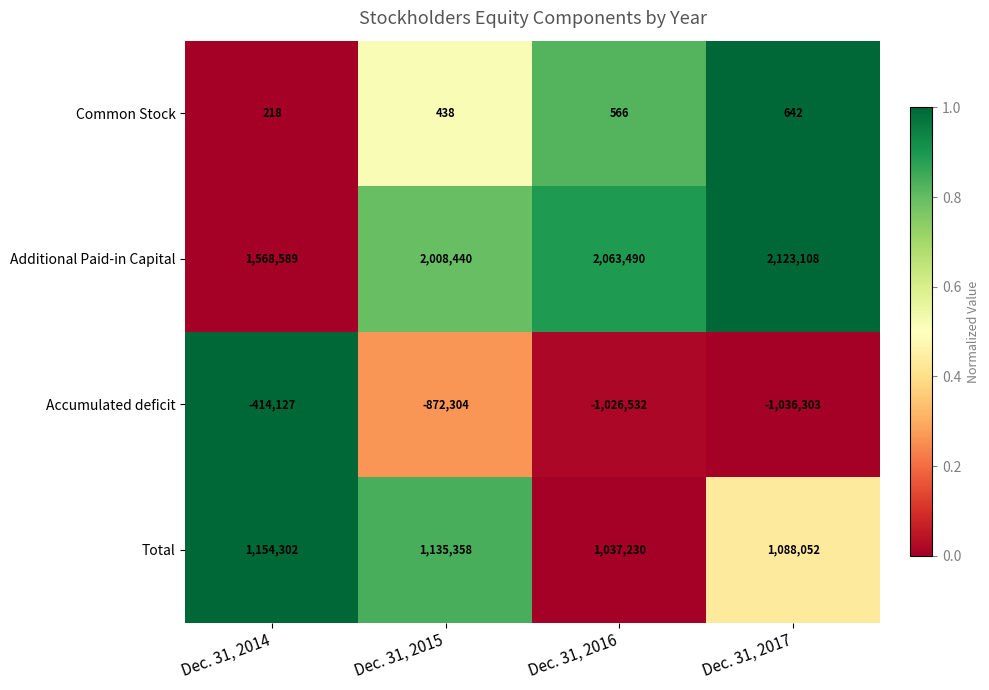

Which series has the largest range (max minus min)?

Accumulated deficit